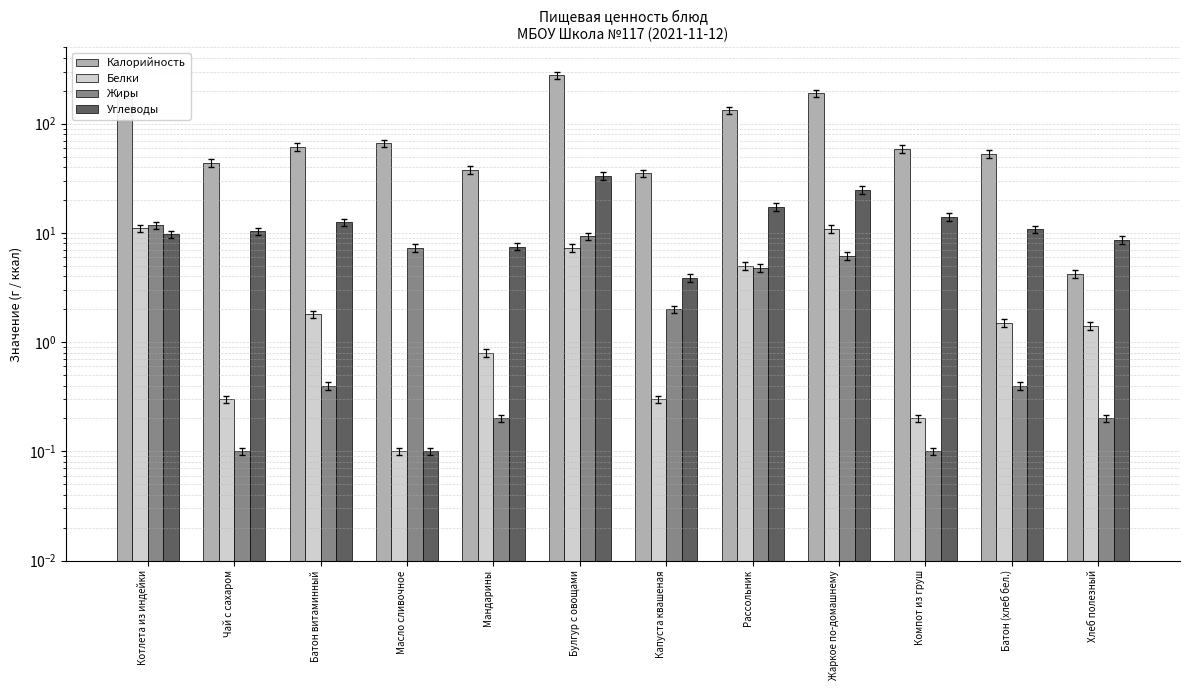

Rank the series at Булгур с овощами from highest to lowest value.

Калорийность, Углеводы, Жиры, Белки